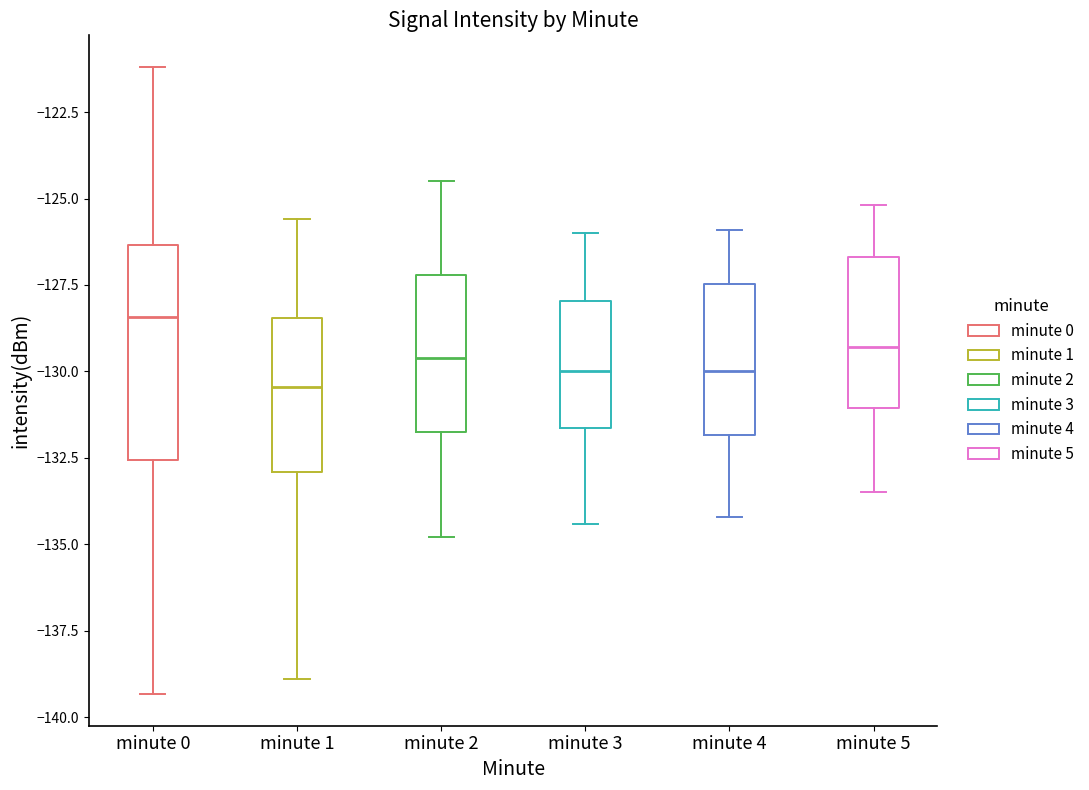

Reading left to right, read every box against the y-axis: the position of its median line, the range the box covers, and the ends of its whiskers. The values are not printed on the chart, so give them approximately, as read against the axis.

minute 0: median -128.5, box -132.5 to -126.5, whiskers -139.5 to -121.0
minute 1: median -130.5, box -133.0 to -128.5, whiskers -139.0 to -125.5
minute 2: median -129.5, box -131.5 to -127.0, whiskers -135.0 to -124.5
minute 3: median -130.0, box -131.5 to -128.0, whiskers -134.5 to -126.0
minute 4: median -130.0, box -132.0 to -127.5, whiskers -134.0 to -126.0
minute 5: median -129.5, box -131.0 to -126.5, whiskers -133.5 to -125.0